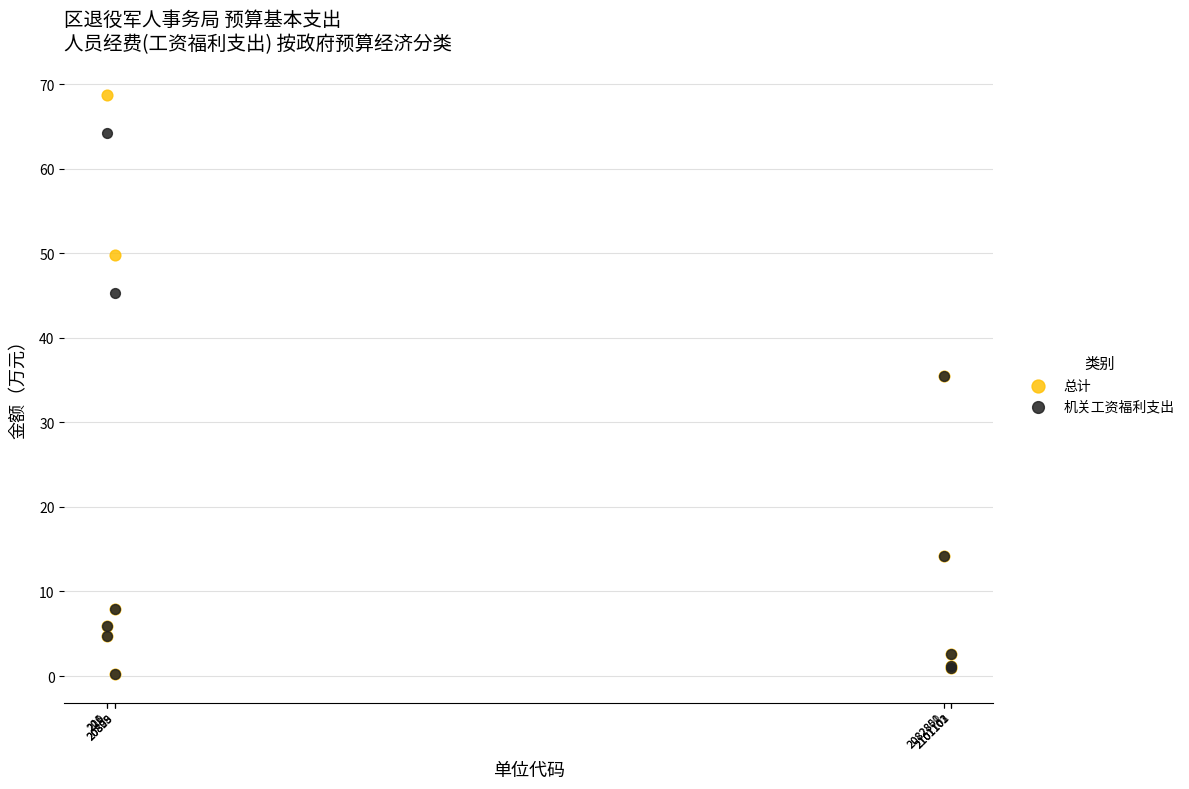

Which series has the widest spread of Y values?

总计